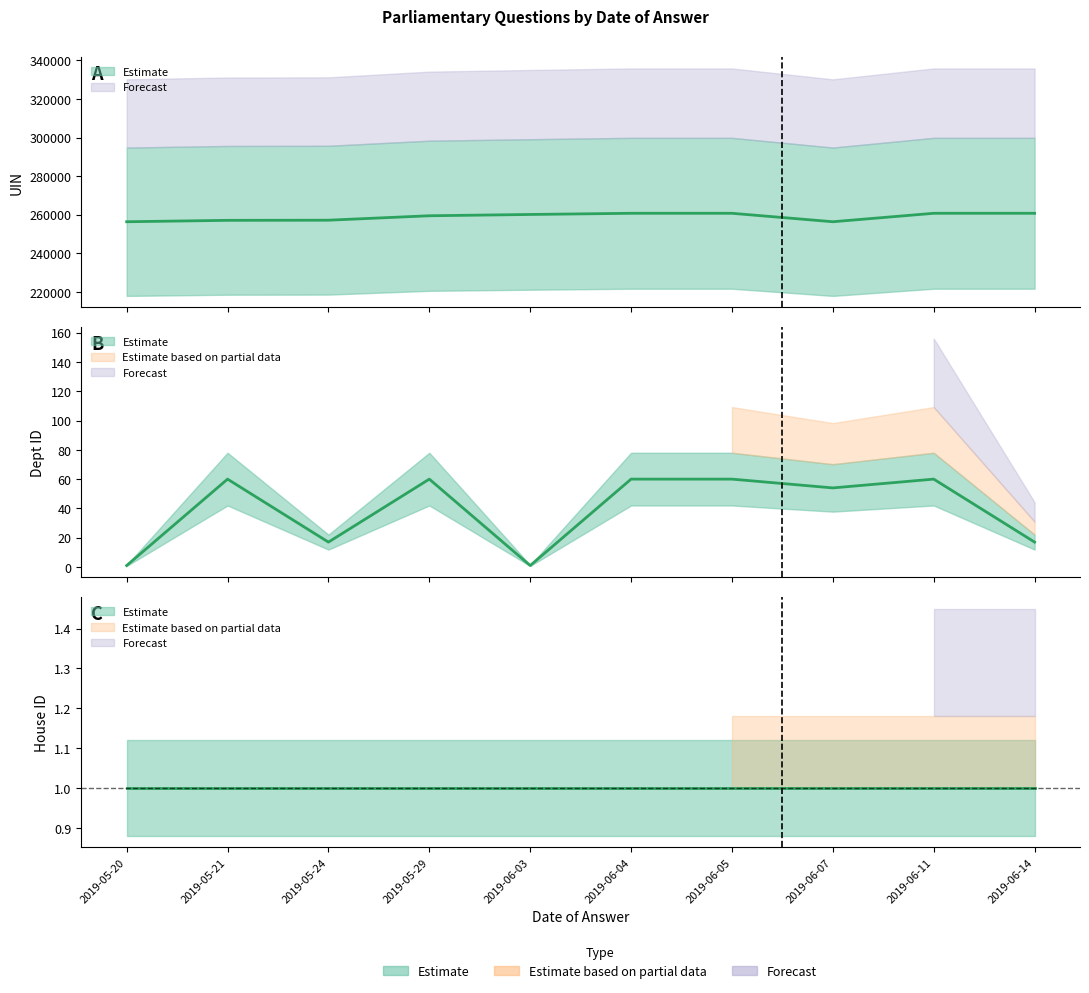

What is the label of the 5th point from the right?

2019-06-04